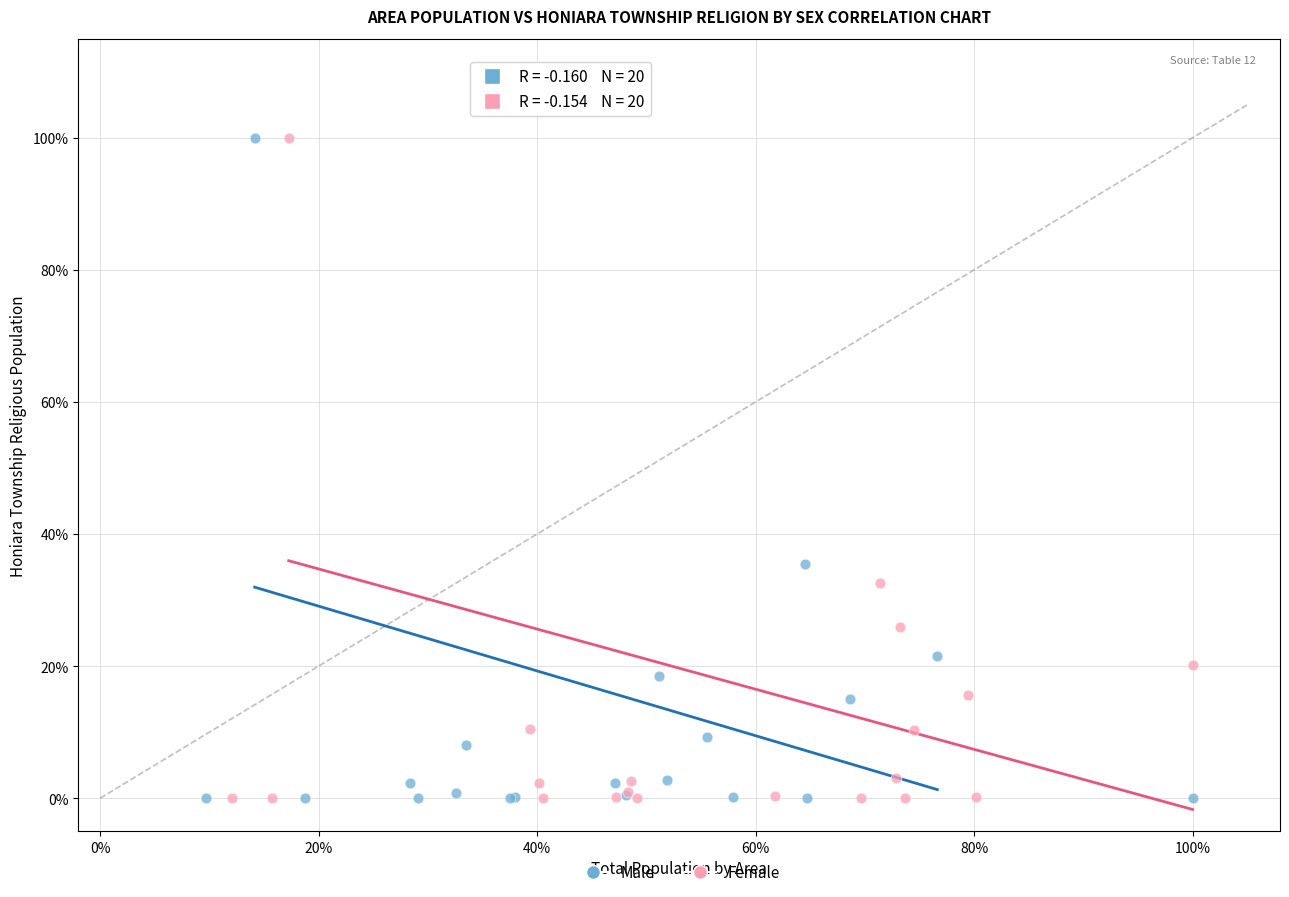

What are all the series names shown in the legend?

Male, Female